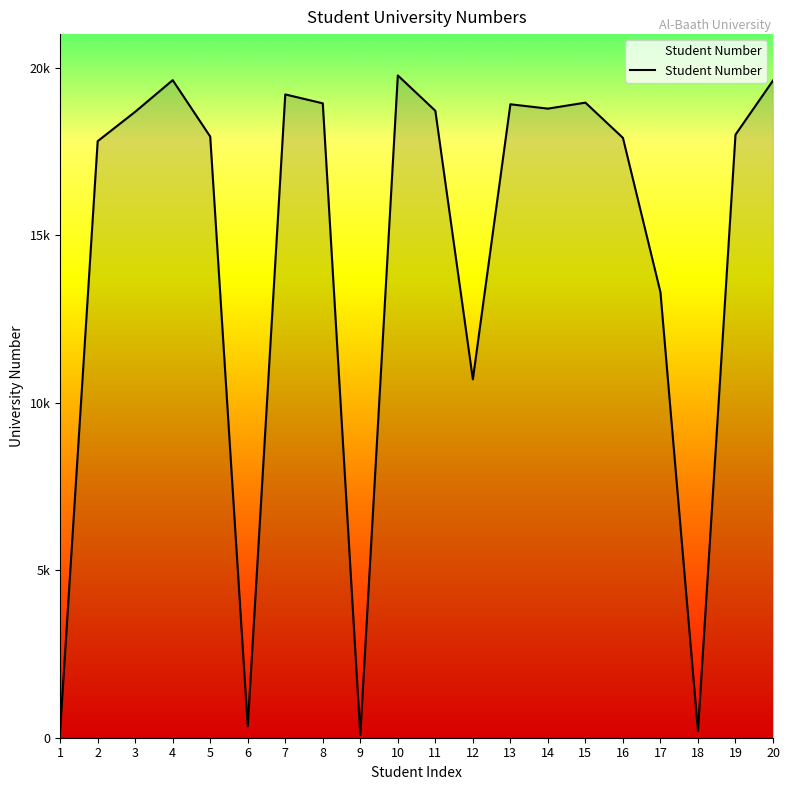

Does the chart display data point markers on the line(s)?

No